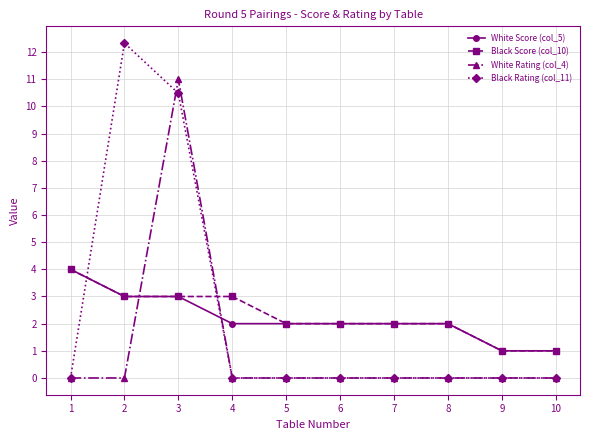

What is the difference between the highest and lowest values at 9?

1.0